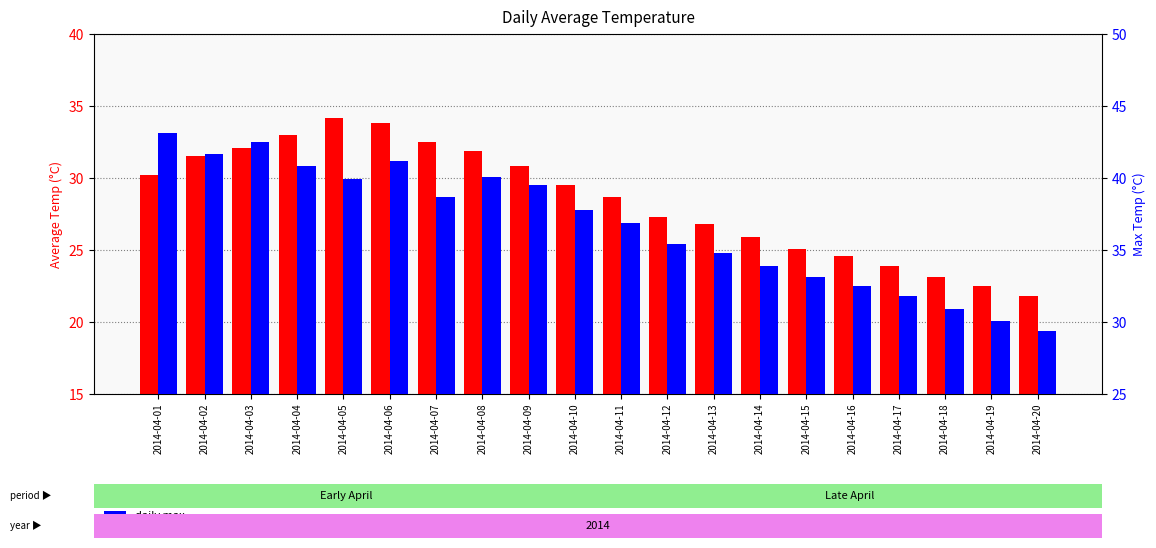

Reading left to right, transcribe all the data shown in this chart.

avg temp: 2014-04-01=30.2	2014-04-02=31.5	2014-04-03=32.1	2014-04-04=33.0	2014-04-05=34.2	2014-04-06=33.8	2014-04-07=32.5	2014-04-08=31.9	2014-04-09=30.8	2014-04-10=29.5	2014-04-11=28.7	2014-04-12=27.3	2014-04-13=26.8	2014-04-14=25.9	2014-04-15=25.1	2014-04-16=24.6	2014-04-17=23.9	2014-04-18=23.1	2014-04-19=22.5	2014-04-20=21.8
daily max: 2014-04-01=43.1	2014-04-02=41.7	2014-04-03=42.5	2014-04-04=40.8	2014-04-05=39.9	2014-04-06=41.2	2014-04-07=38.7	2014-04-08=40.1	2014-04-09=39.5	2014-04-10=37.8	2014-04-11=36.9	2014-04-12=35.4	2014-04-13=34.8	2014-04-14=33.9	2014-04-15=33.1	2014-04-16=32.5	2014-04-17=31.8	2014-04-18=30.9	2014-04-19=30.1	2014-04-20=29.4